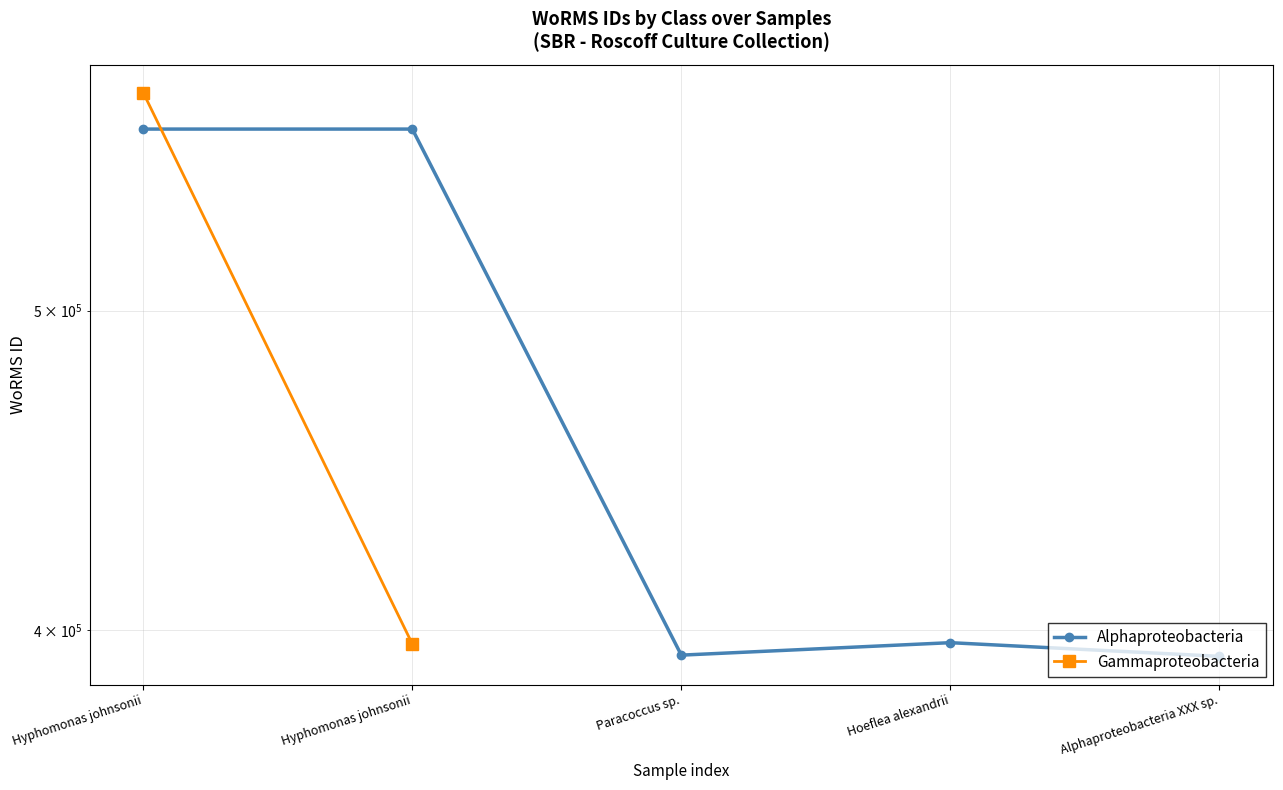

Is this an area chart (filled region under the line)?

No